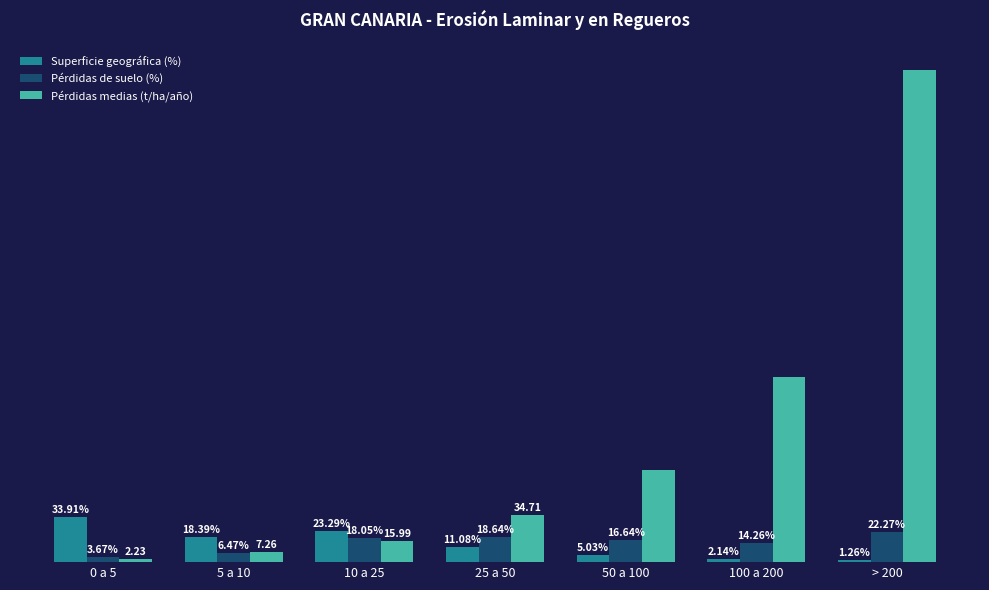

Which series has the largest total across all categories?

Pérdidas medias (t/ha/año)